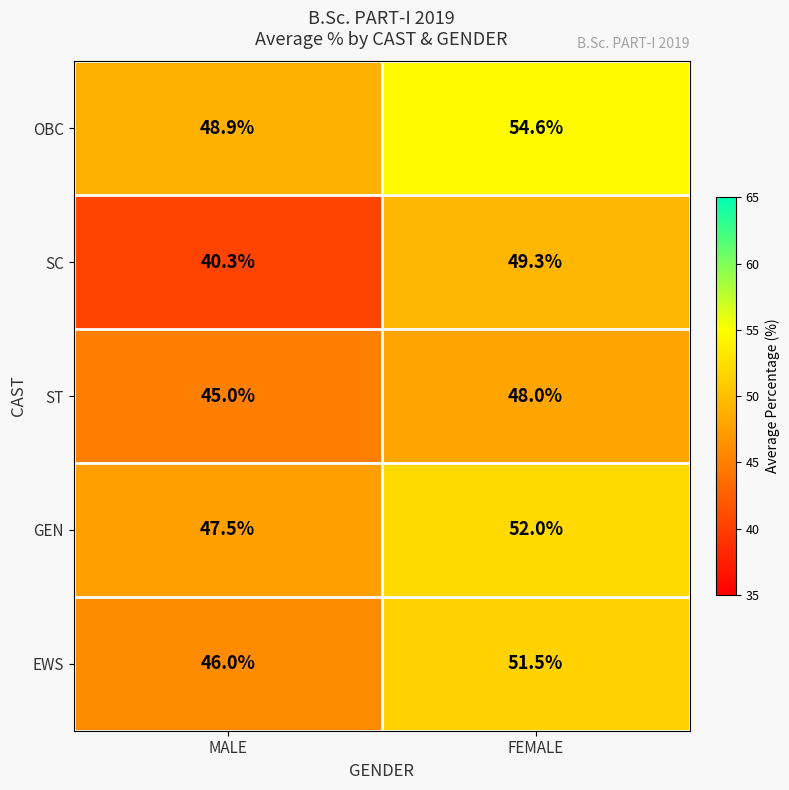

What is the maximum value shown in the chart?

54.6